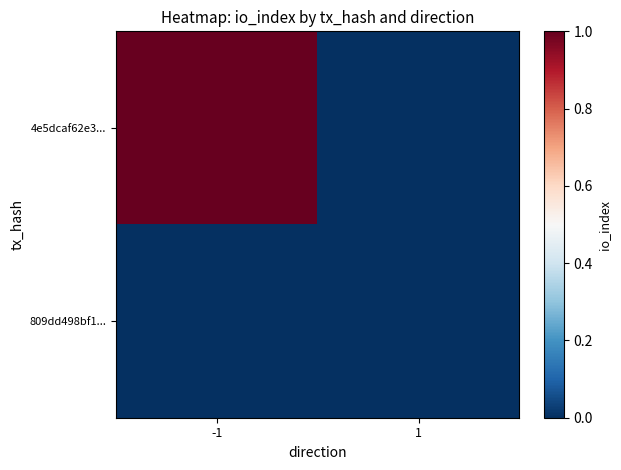

What is the total value across all series at -1?

1